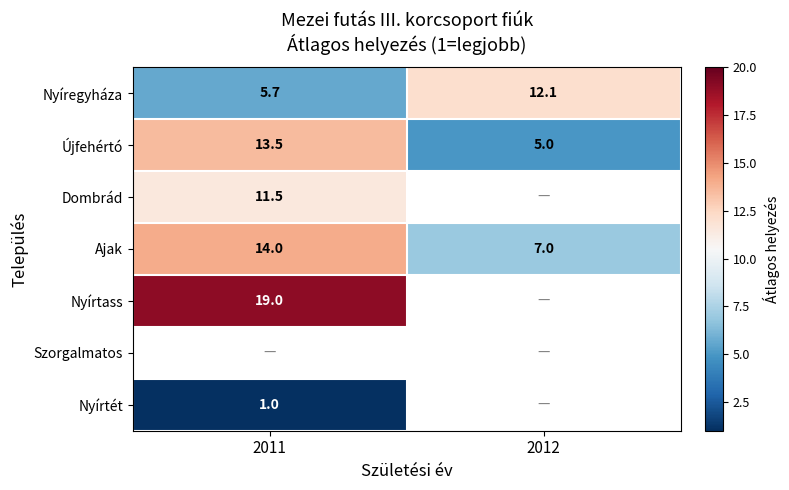

The Újfehértó series shows 13.5 at 2011. True or false?

True